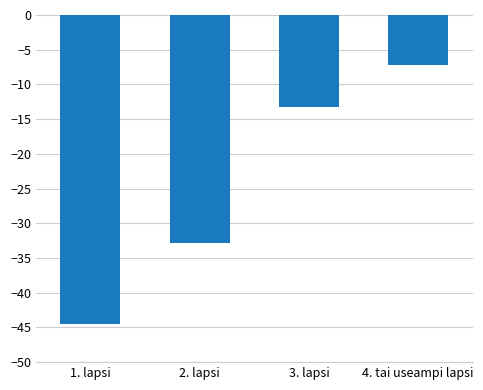

How many values are below -13?

3